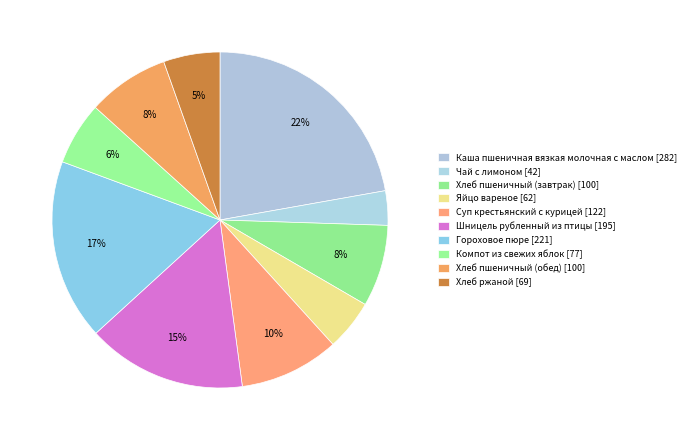

Count the number of slices in the pie.

10